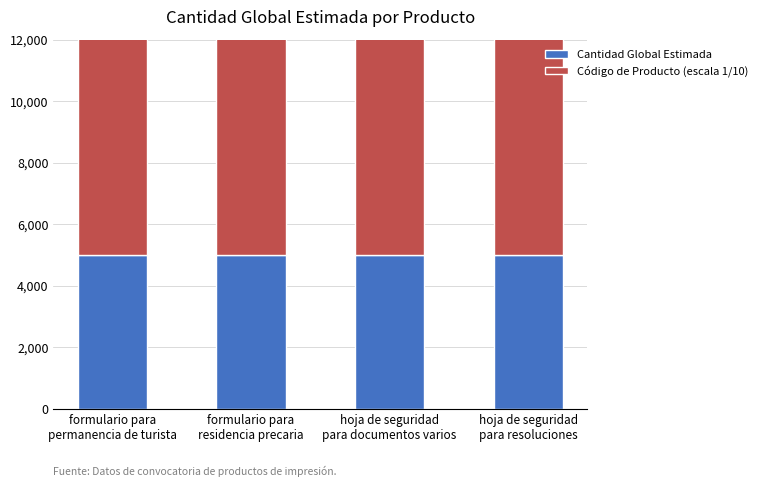

What is the total value across all series at formulario para
residencia precaria?

8217150